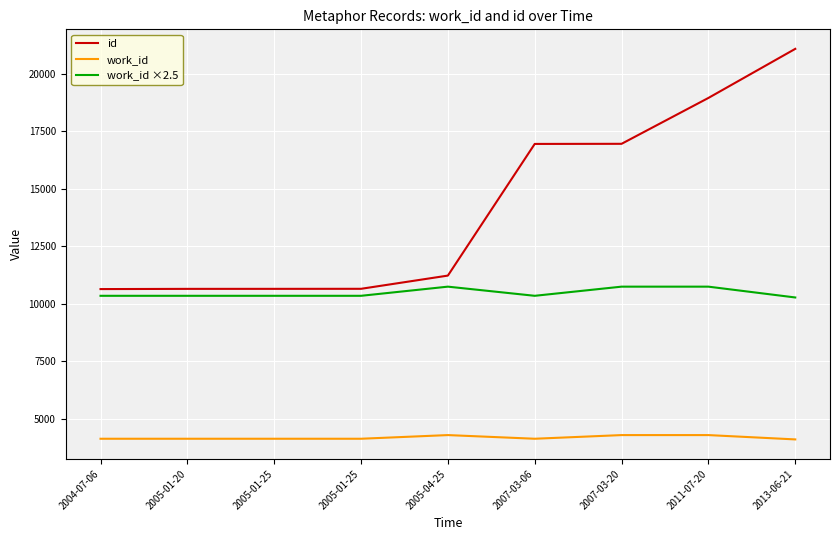

What is the difference between the highest and lowest values at 2004-07-06?

6502.0